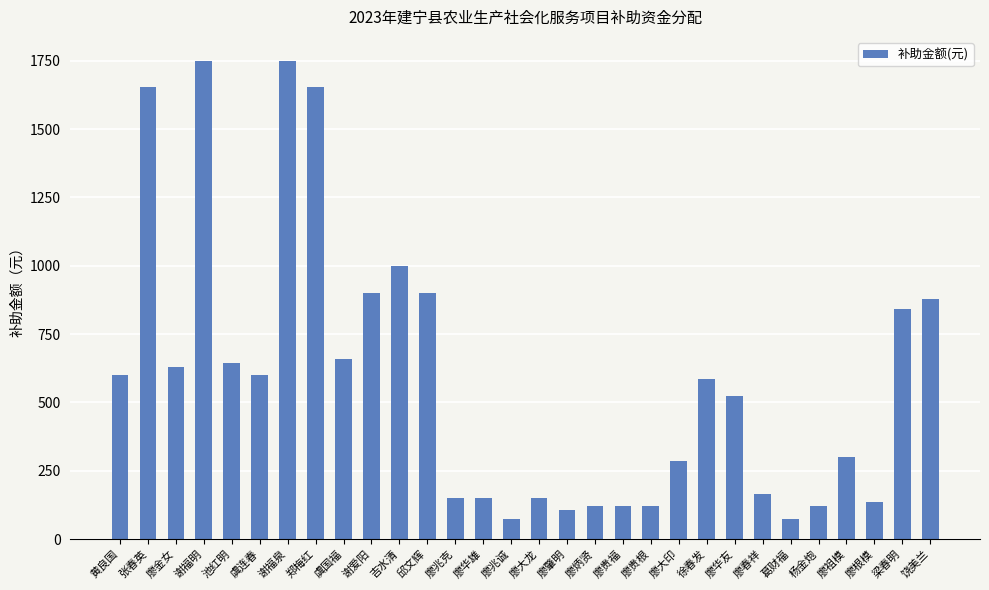

Are the bars horizontal?

No